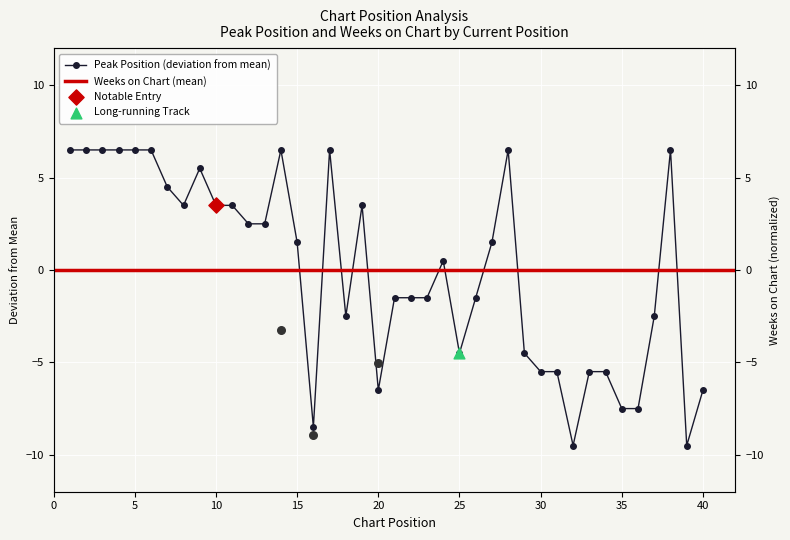

Which has a higher value, 7 or 6?

6